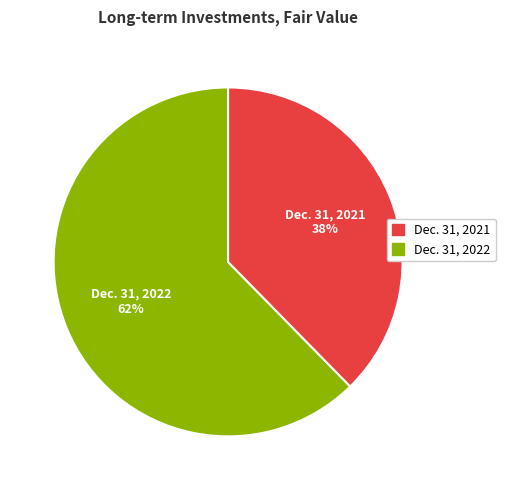

Does Dec. 31, 2022 represent more than half of the total?

Yes